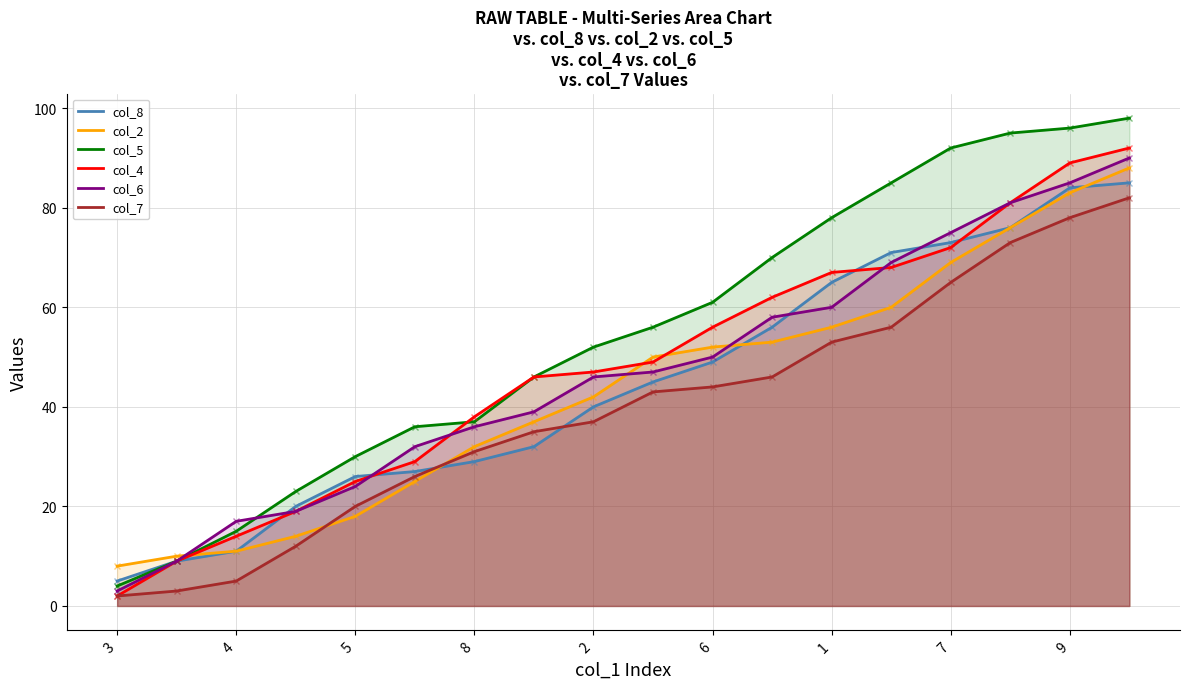

The col_5 series shows 30 at 5. True or false?

True